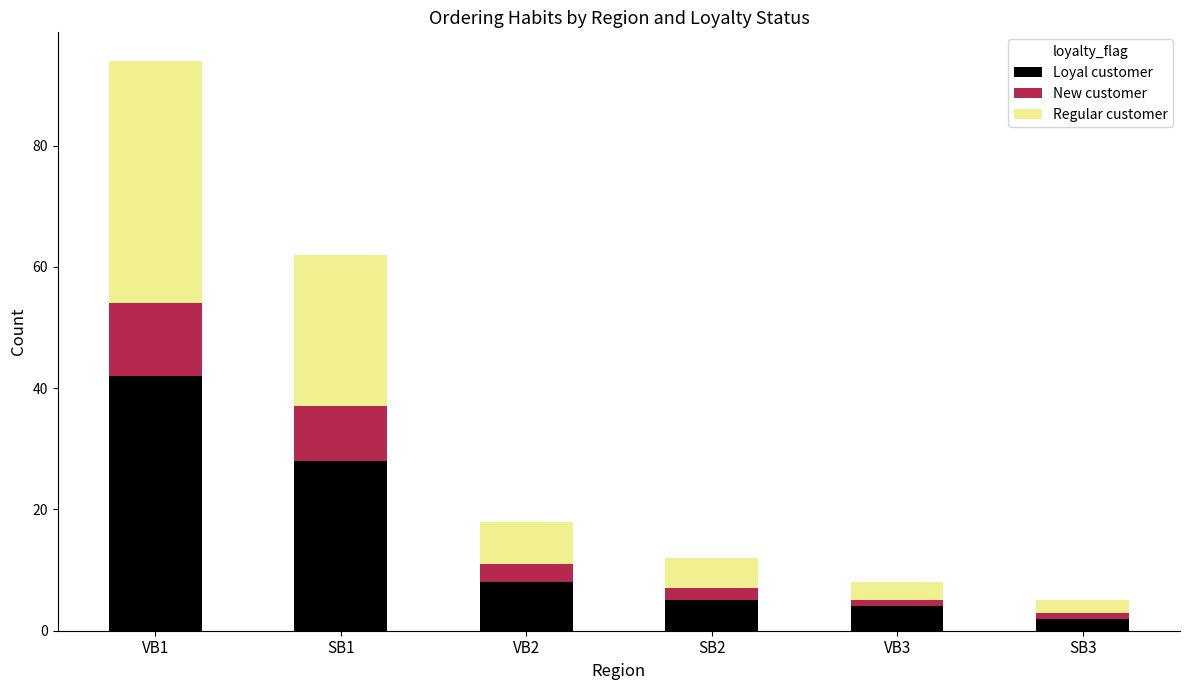

At which label does Loyal customer reach its minimum?

SB3